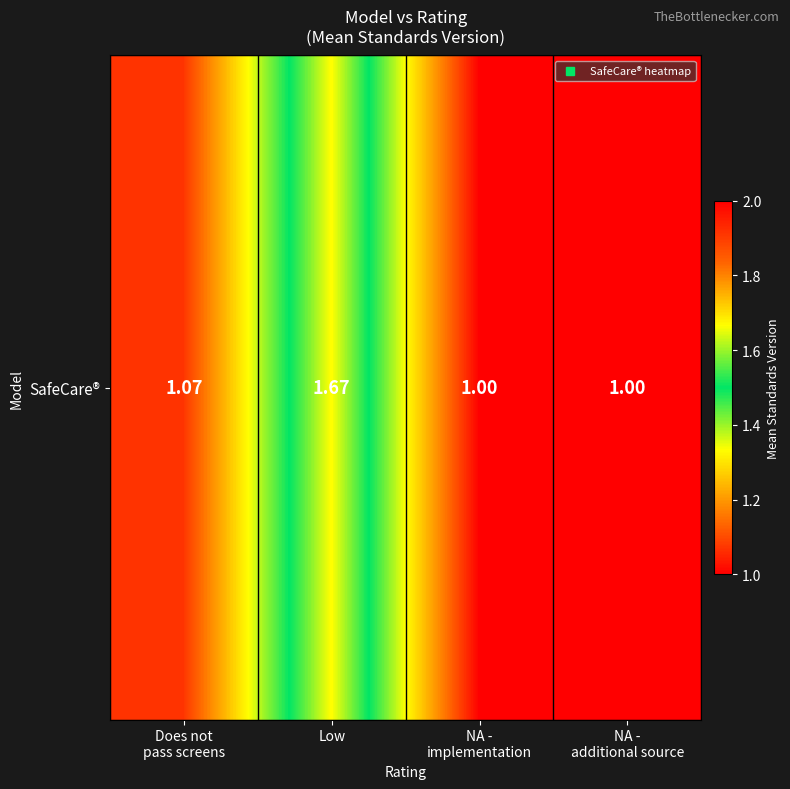

List the labels in order of value, largest first.

Low, Does not
pass screens, NA -
implementation, NA -
additional source